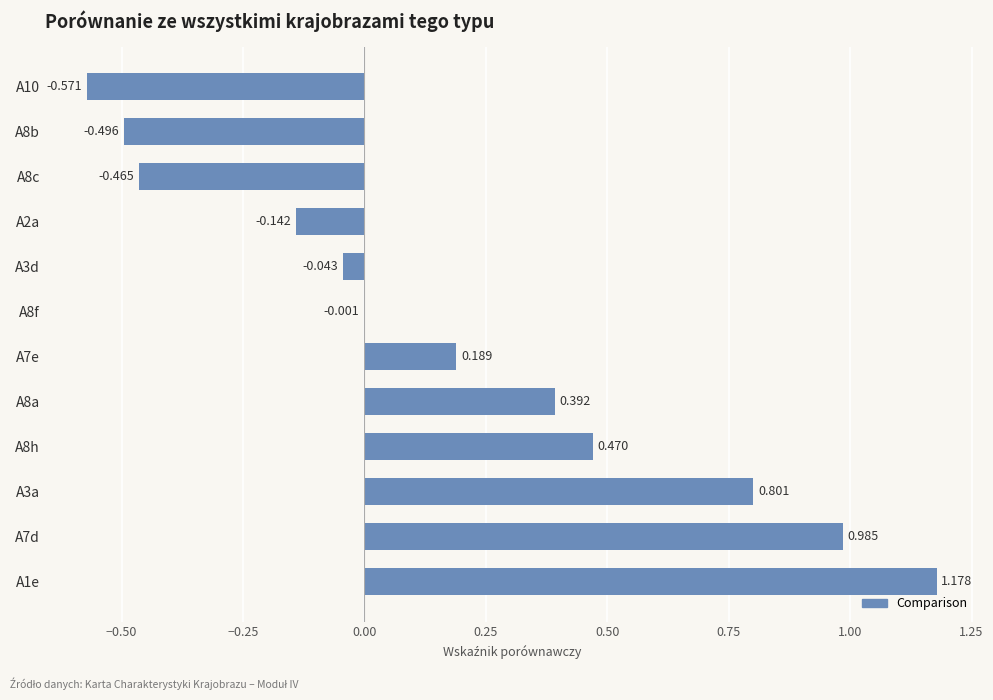

Are the bars horizontal?

Yes